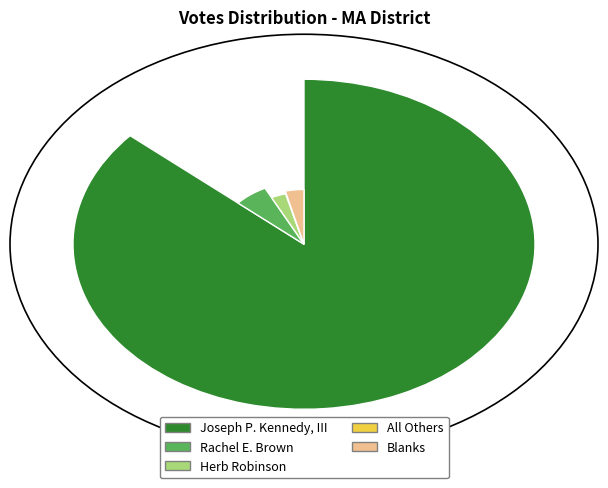

What percentage is NOT represented by Joseph P. Kennedy, III?

13.6%